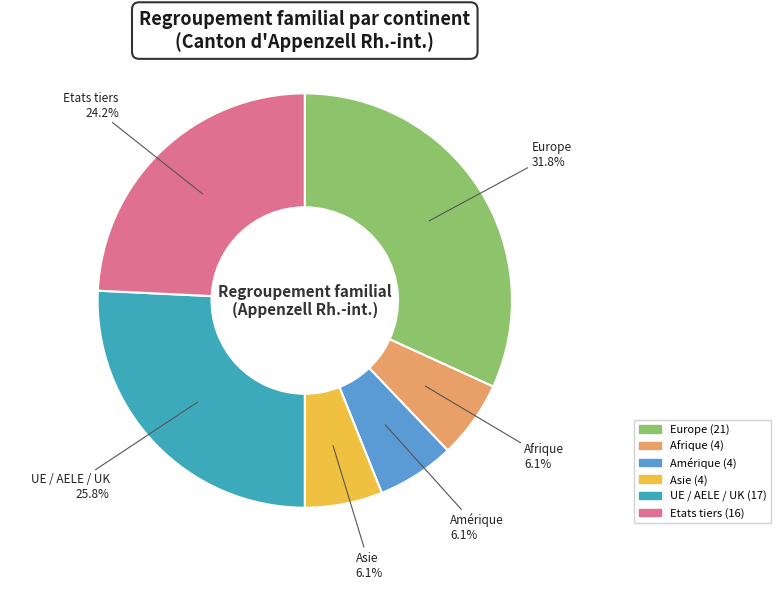

Does UE / AELE / UK account for over 50% of the chart?

No